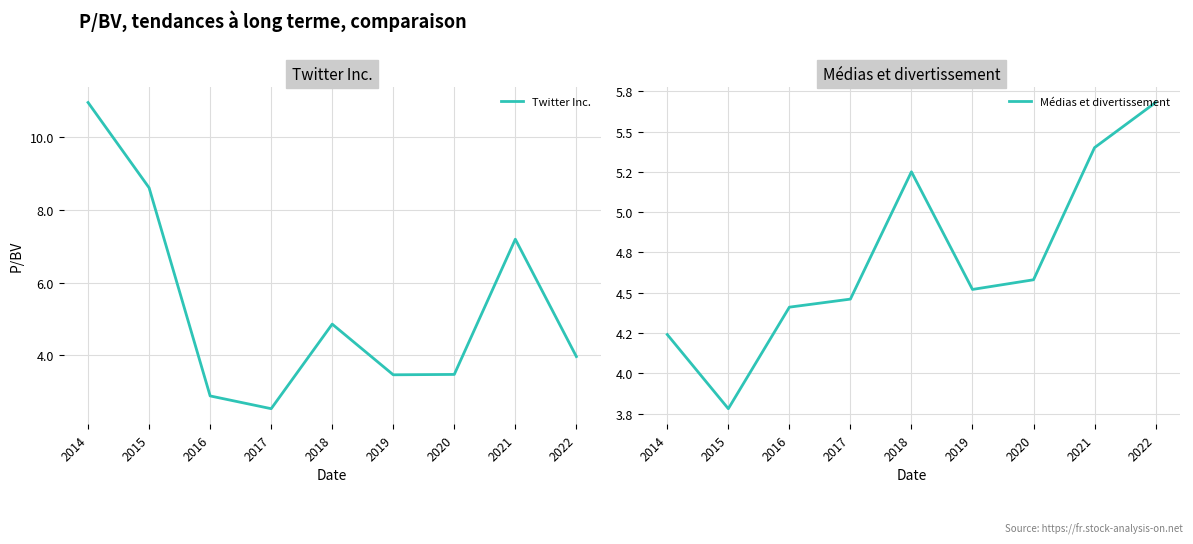

The Médias et divertissement series shows 3.8 at 2015. True or false?

True